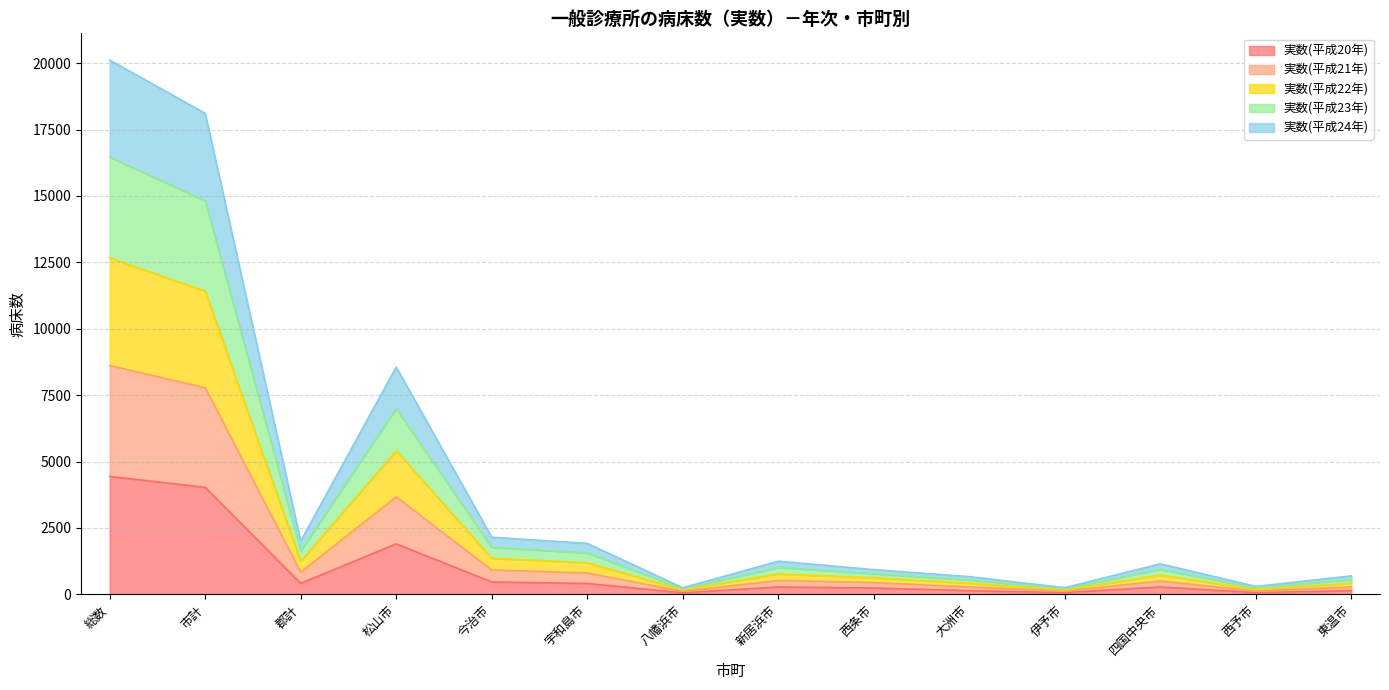

What is the maximum value shown in the chart?

20118